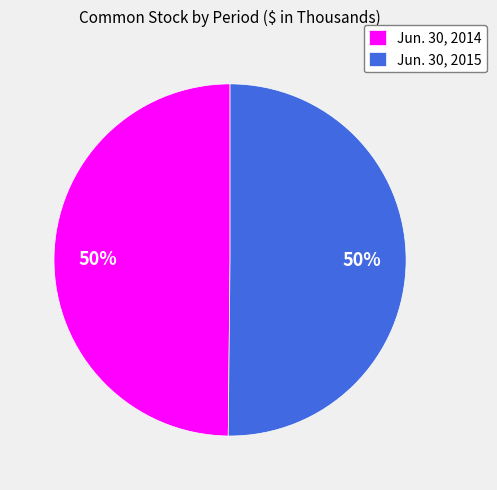

Count the number of slices in the pie.

2